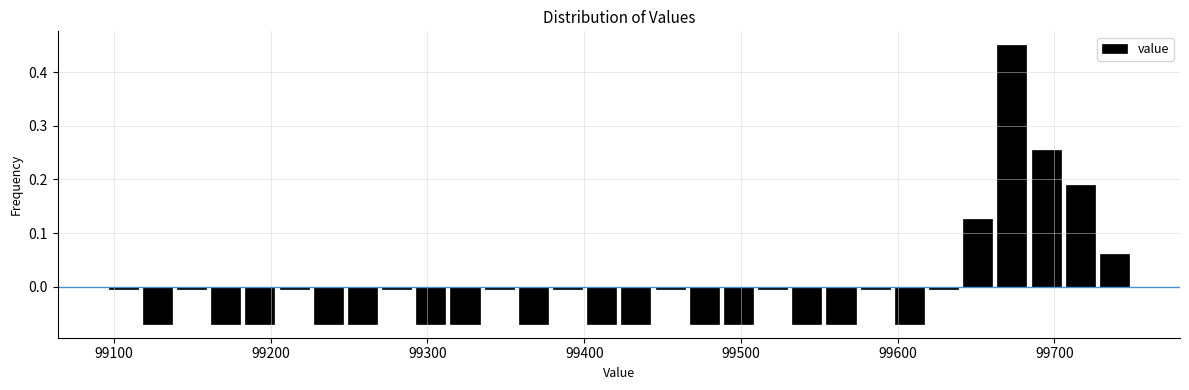

Around what value on the x-axis is the tallest bar? Give the approximate position of its centre, as read against the axis.

99670